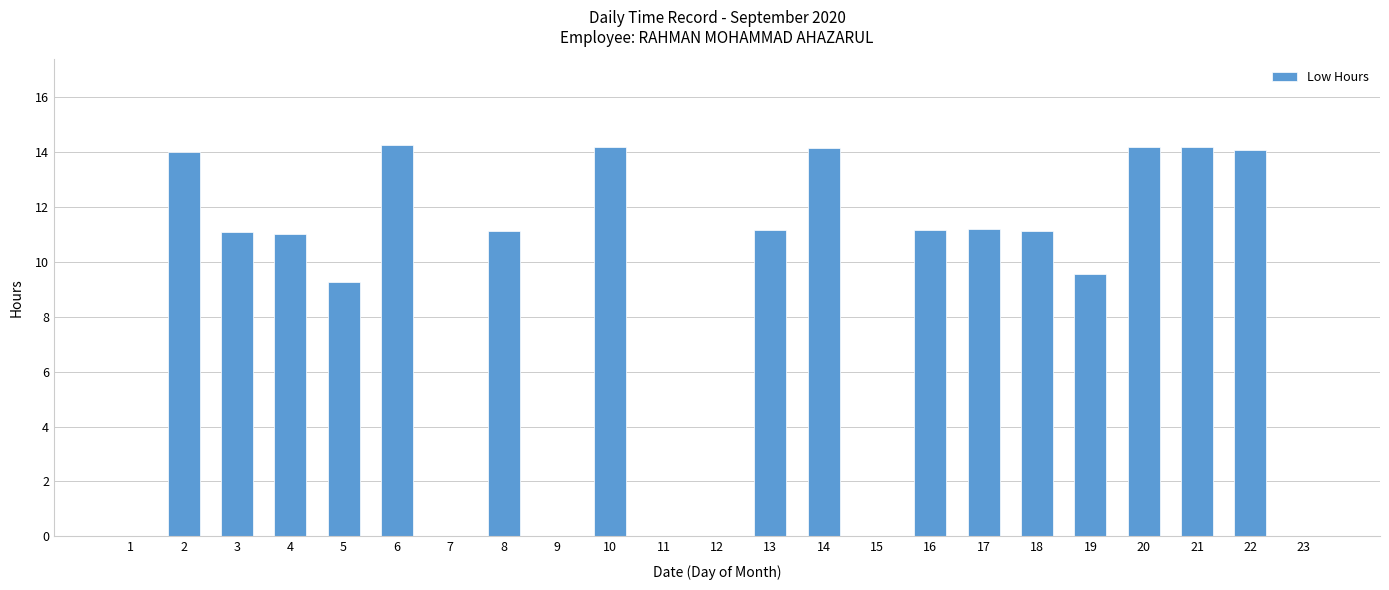

What is the difference between the values at 8 and 11?

11.1